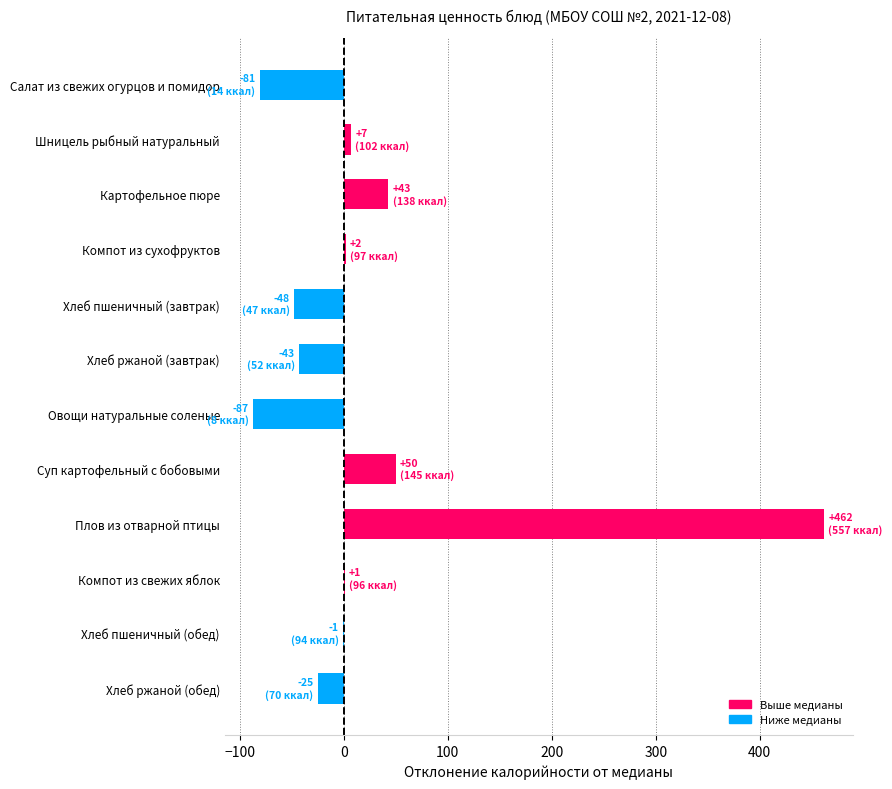

At which category does the chart reach its peak across all series?

Плов из отварной птицы